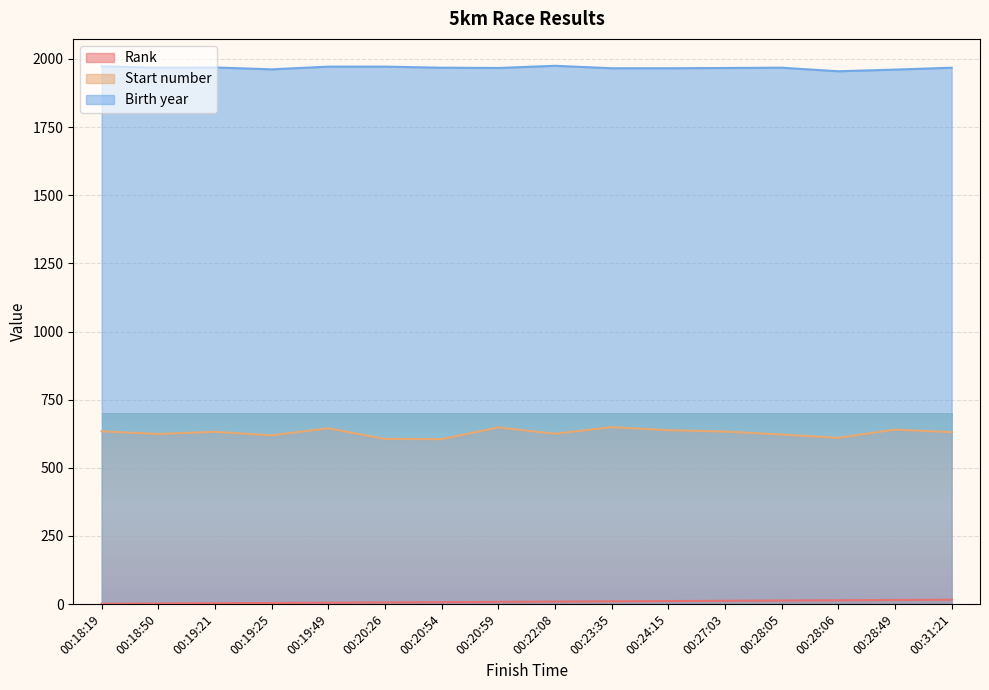

List the labels in order of Birth year value, largest first.

00:22:08, 00:18:19, 00:19:49, 00:20:26, 00:19:21, 00:18:50, 00:20:54, 00:28:05, 00:31:21, 00:20:59, 00:27:03, 00:23:35, 00:24:15, 00:19:25, 00:28:49, 00:28:06